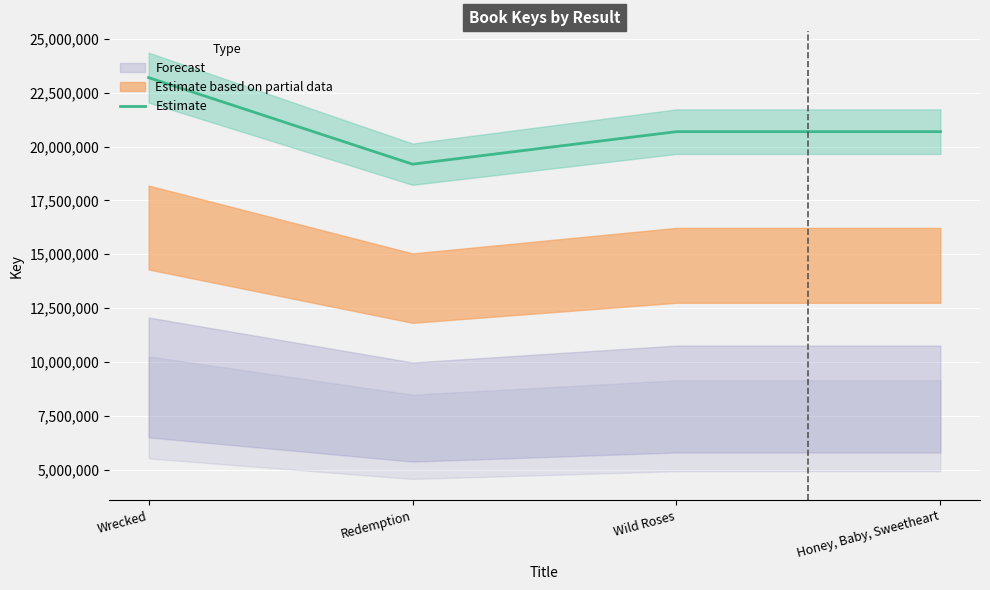

What position from the right is Wrecked?

4